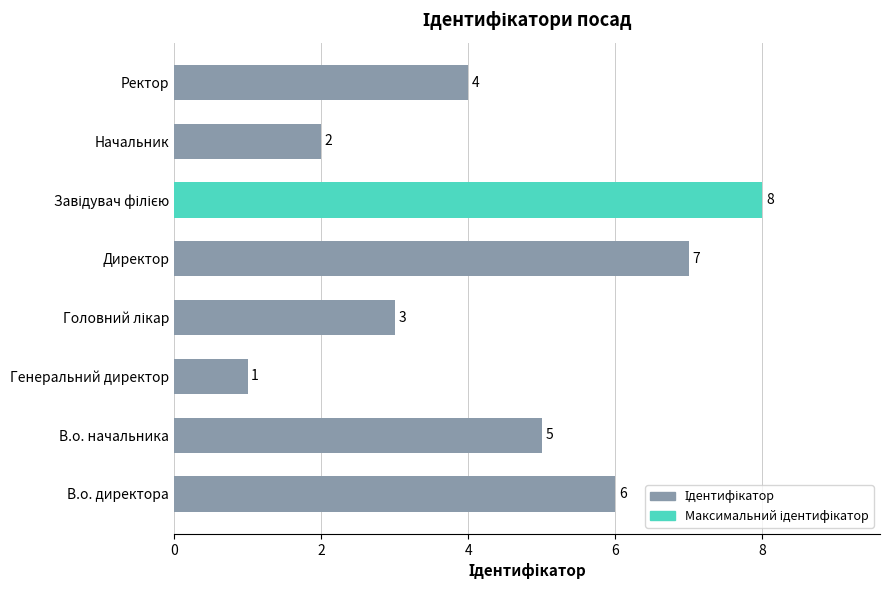

Is it true that the value at Генеральний директор is 1?

True